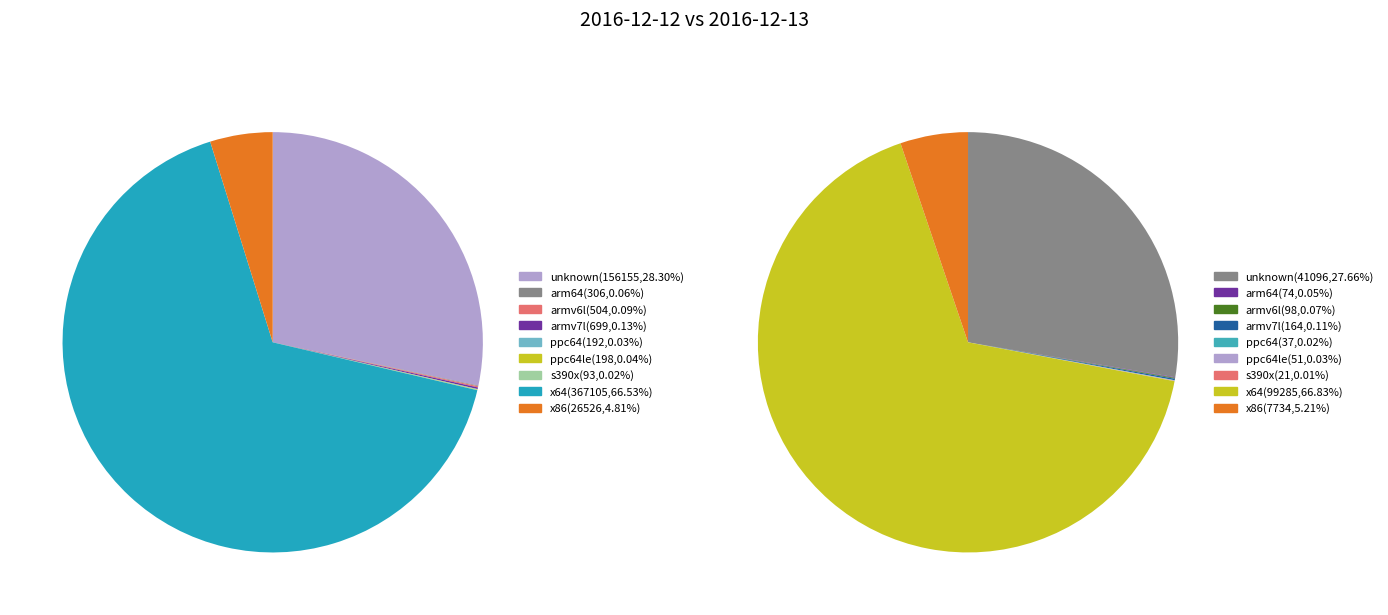

Which slice represents more than half of the pie?

x64